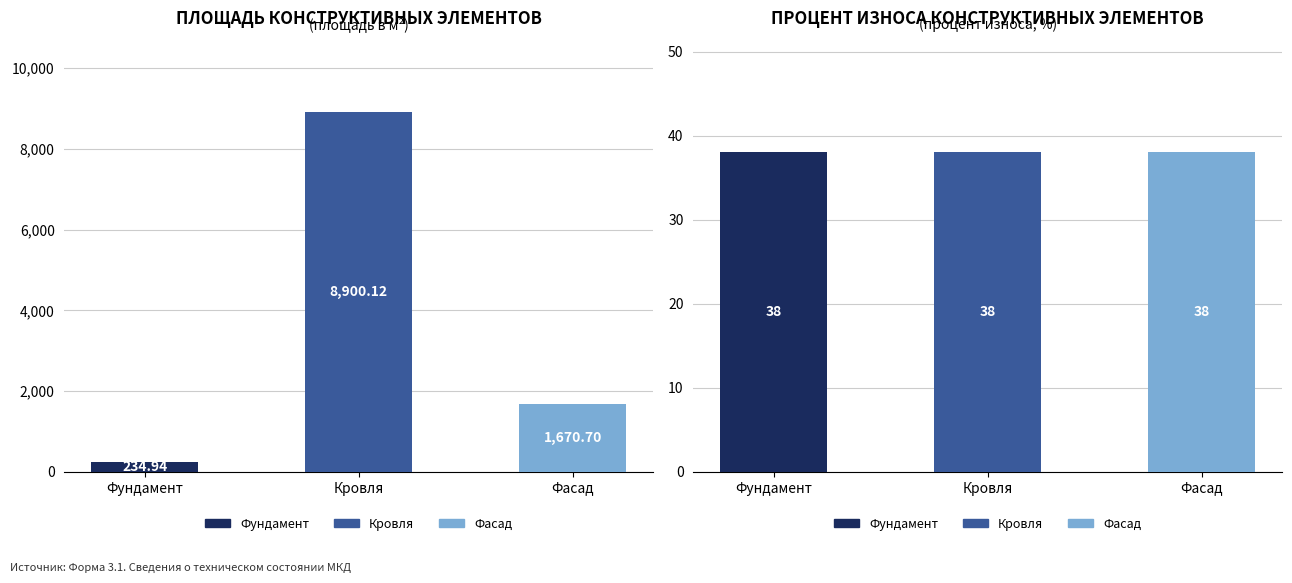

What is the change in value from Фундамент to Кровля?

+8665.2